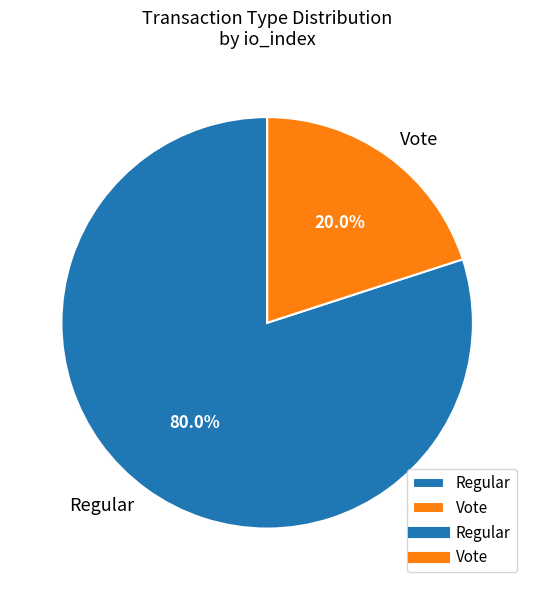

Count the number of slices in the pie.

2